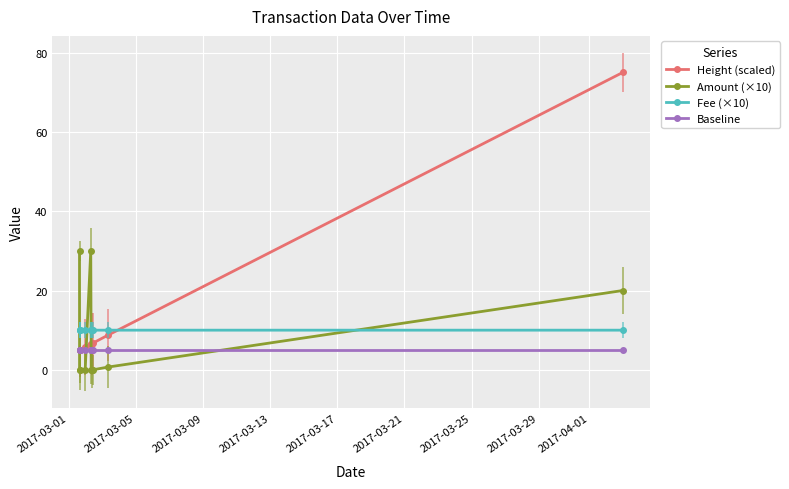

What is the value of the Baseline point at the 1st from the left?

5.0